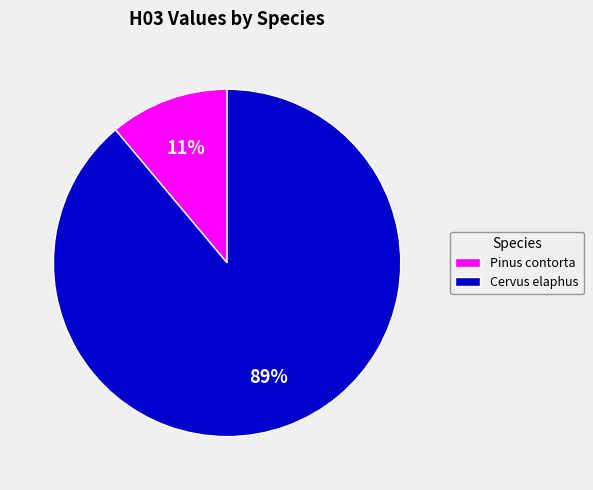

Which slice is the largest?

Cervus elaphus